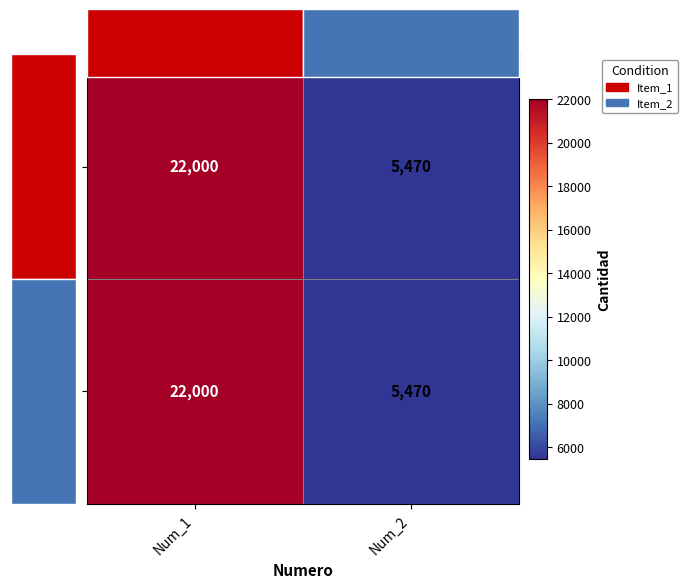

What is the total value across all series at Num_2?

10940